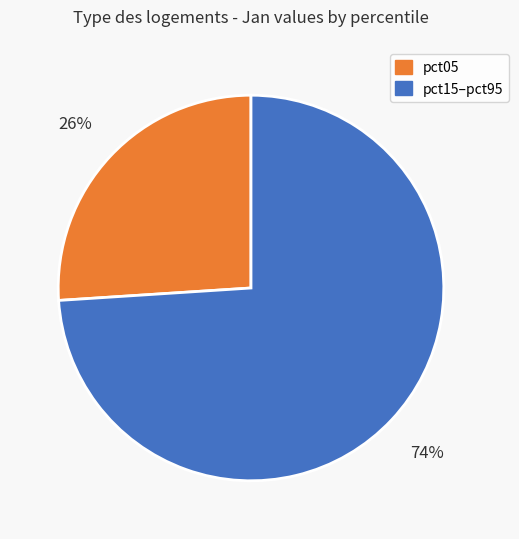

To the nearest percent, what is the difference between the largest and smallest slice percentages?

48%